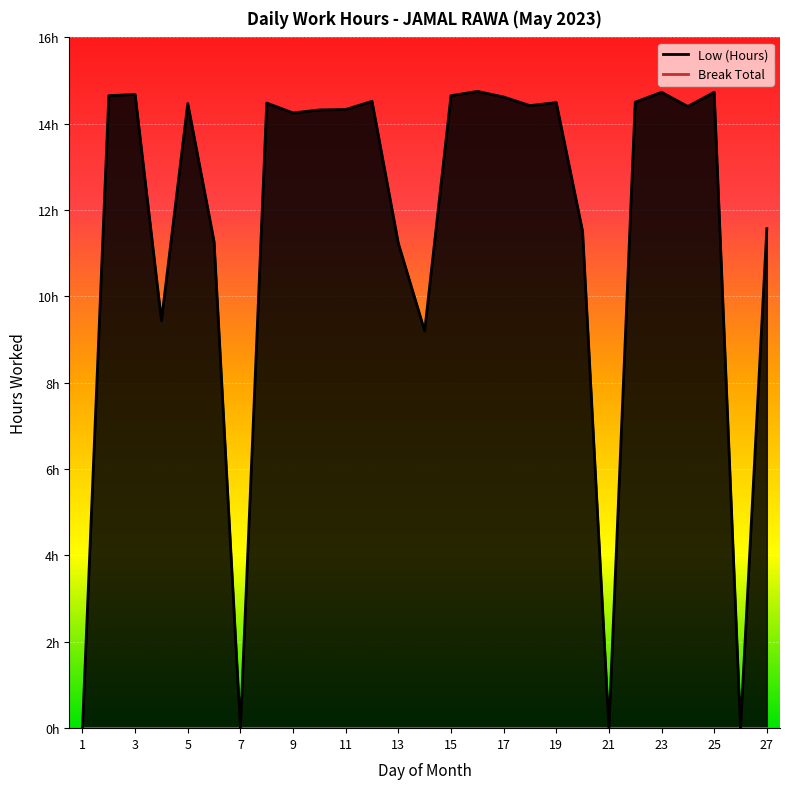

Between 6 and 11, which is larger?

11